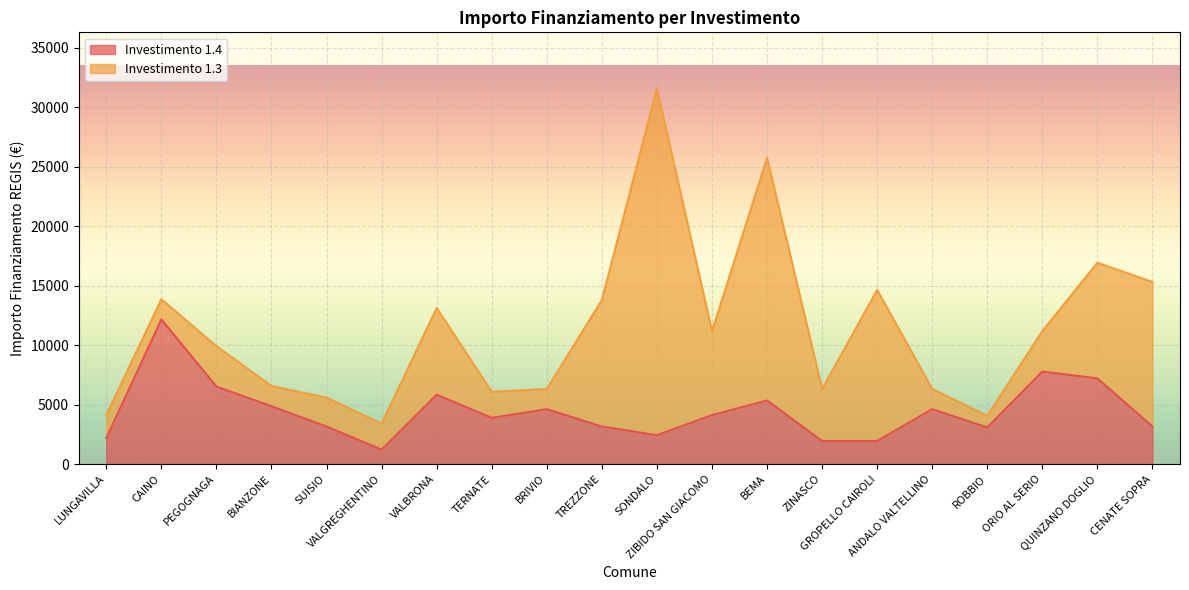

How many points are higher than both their immediate neighbors (excluding endpoints)?

6